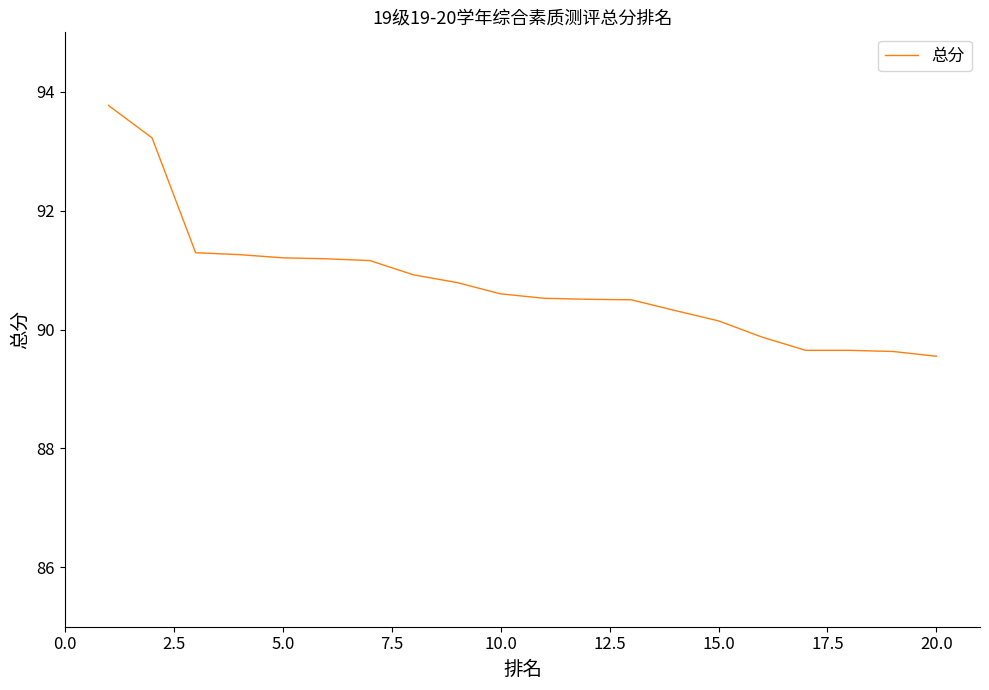

What is the greatest value displayed?

93.8